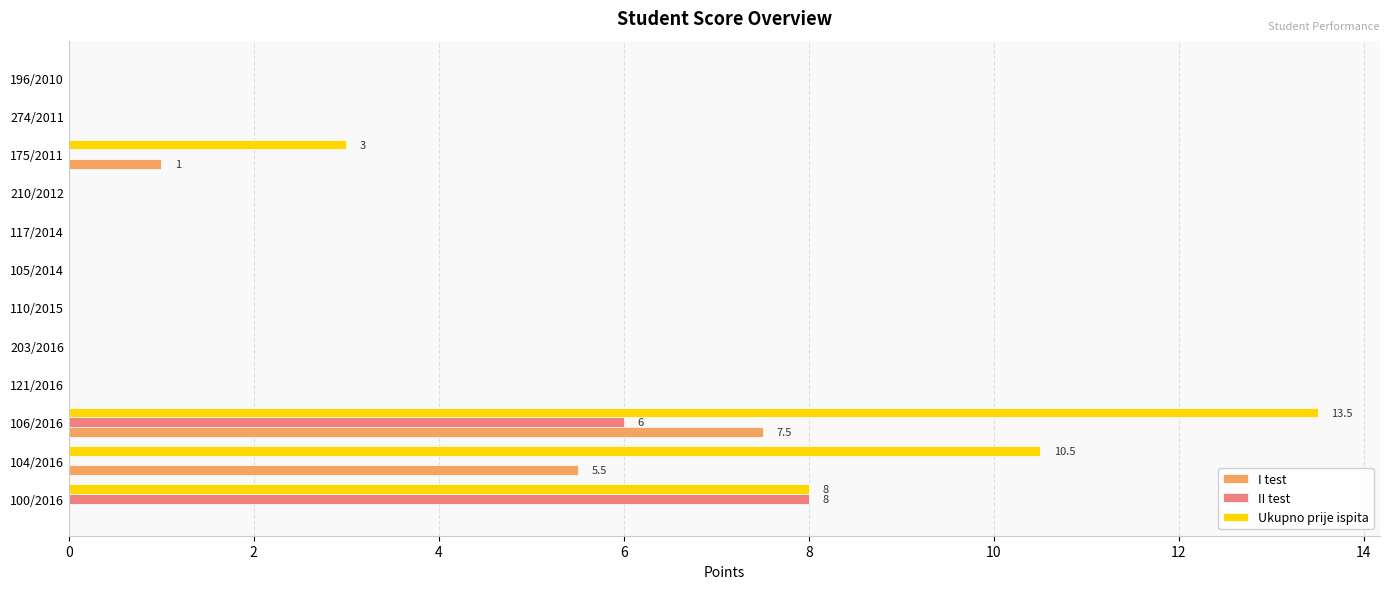

Which series changed the most between 106/2016 and 203/2016?

Ukupno prije ispita